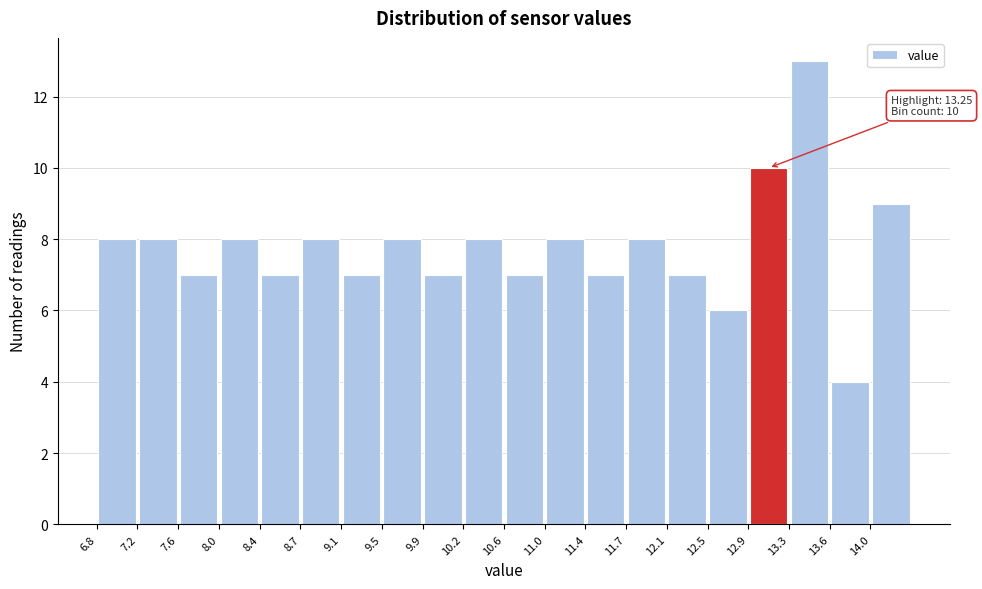

Over which range of the x-axis is the bar tallest?

13.25 to 13.65